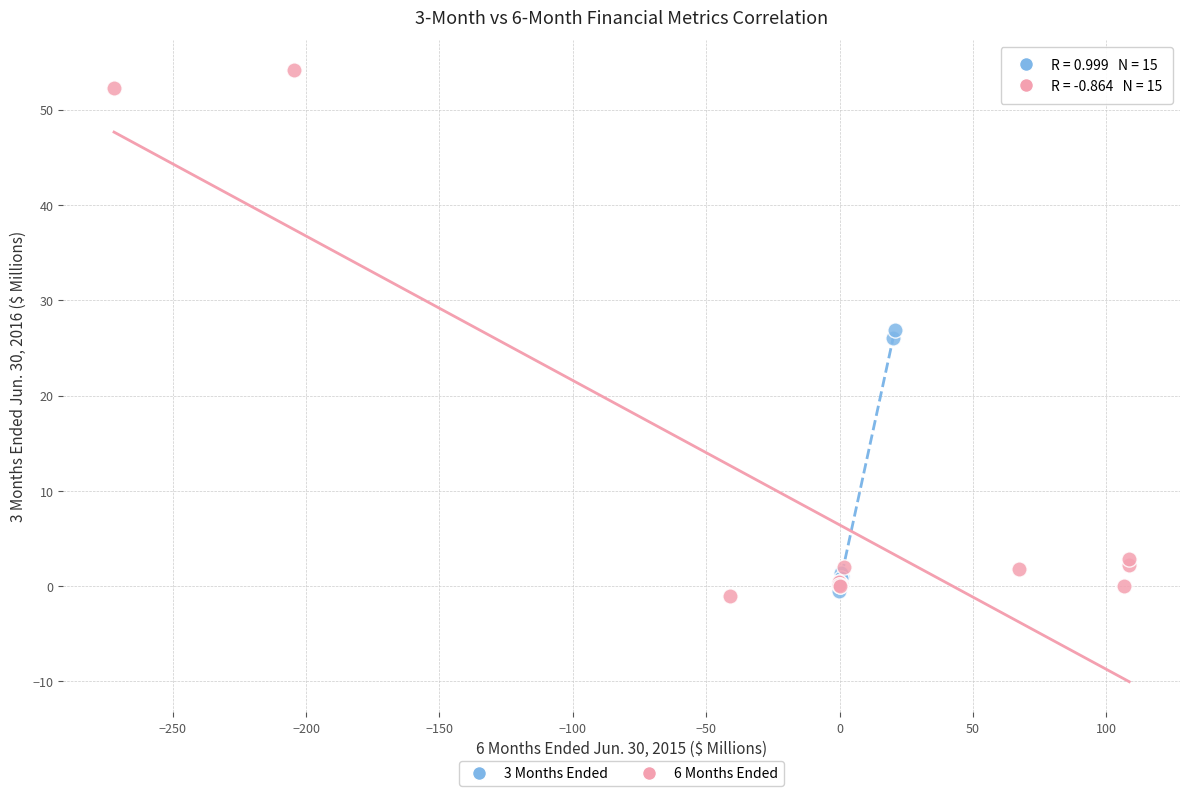

Which series reaches the maximum Y coordinate?

6 Months Ended